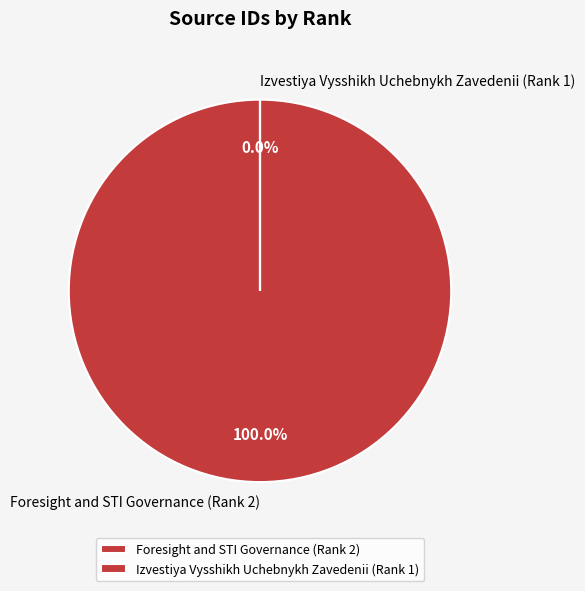

Count the number of slices in the pie.

2